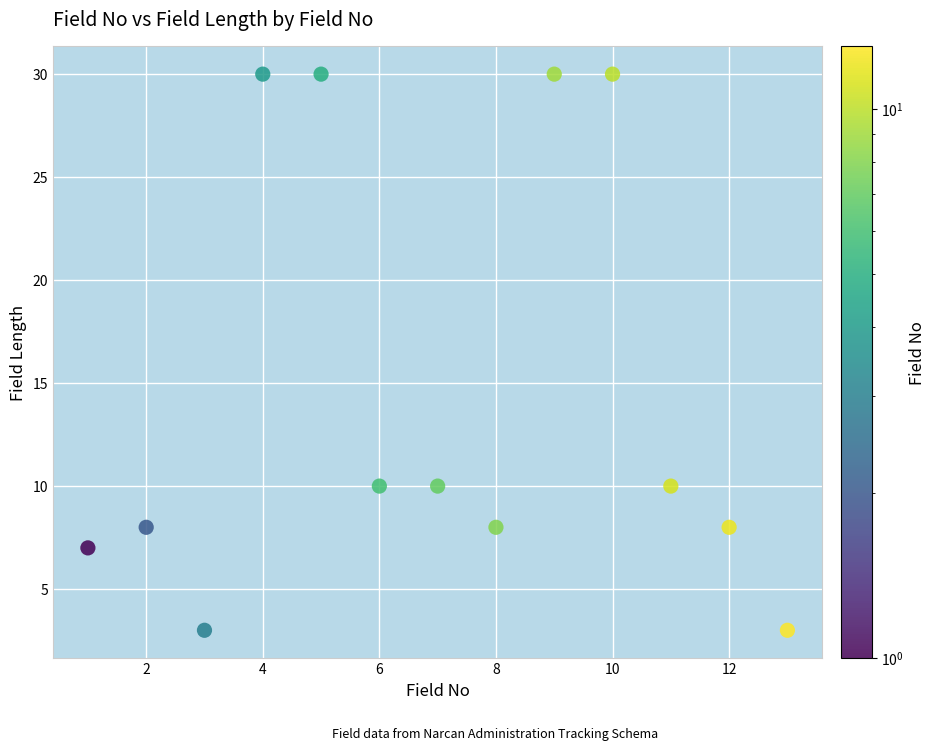

What is the range of X values (max minus min)?

12